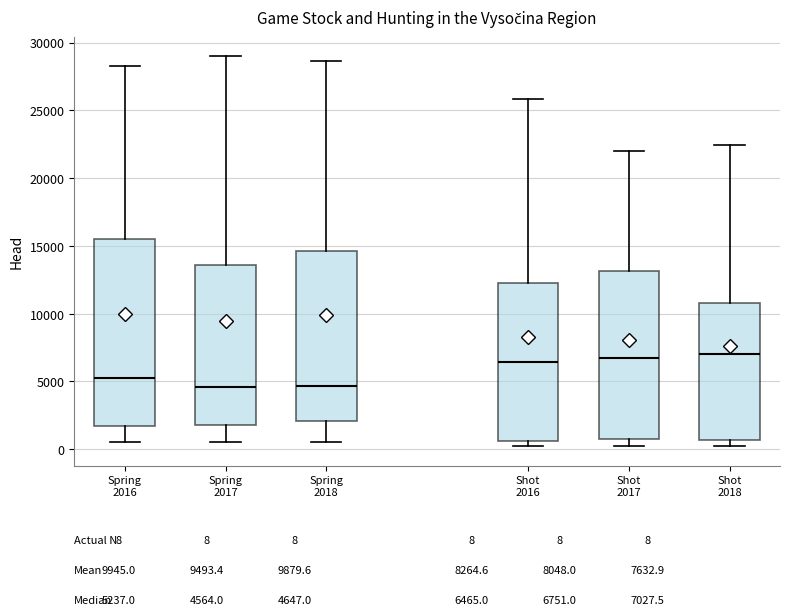

Which box is the tallest, from its lower edge to its upper edge?

Spring 2016